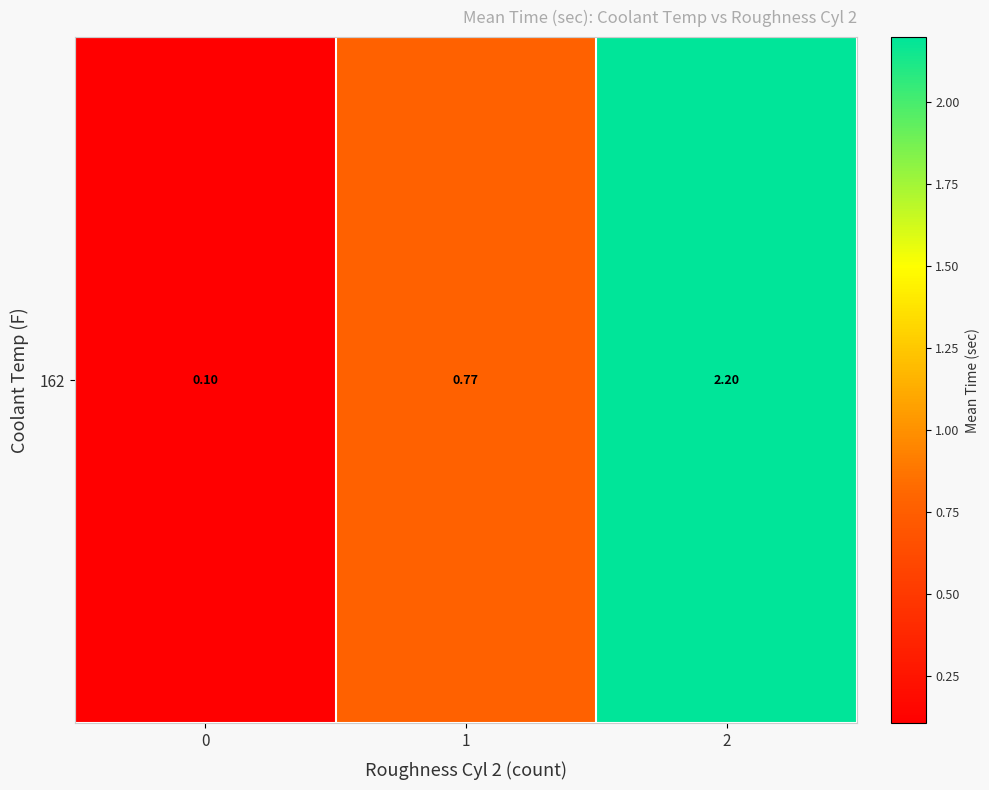

Is it true that the value at 1 is 1.2?

False